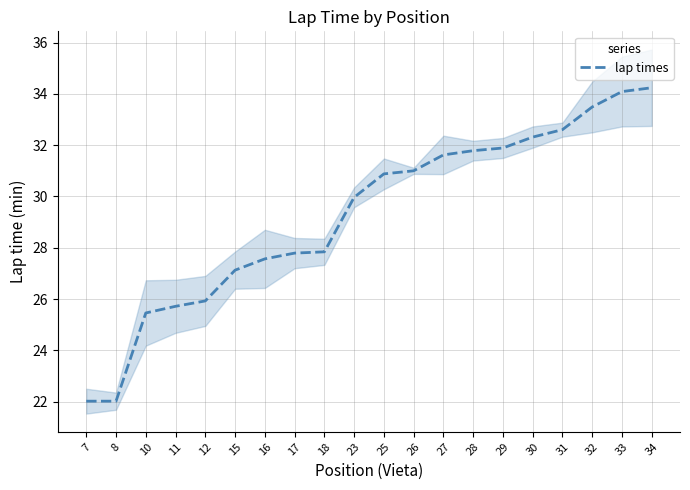

Between 33 and 17, which is larger?

33